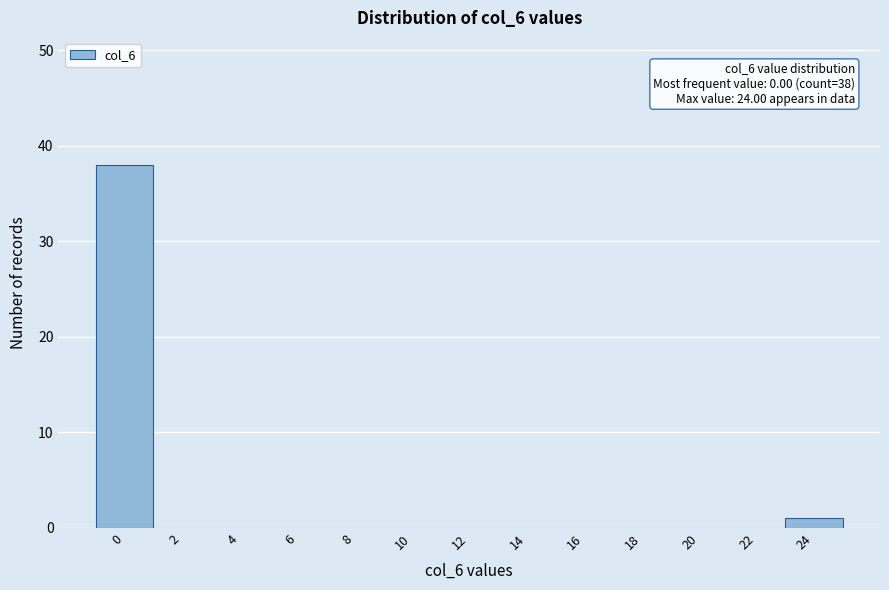

Reading left to right, what are all the values shown in this chart?

0=38	2=0	4=0	6=0	8=0	10=0	12=0	14=0	16=0	18=0	20=0	22=0	24=1